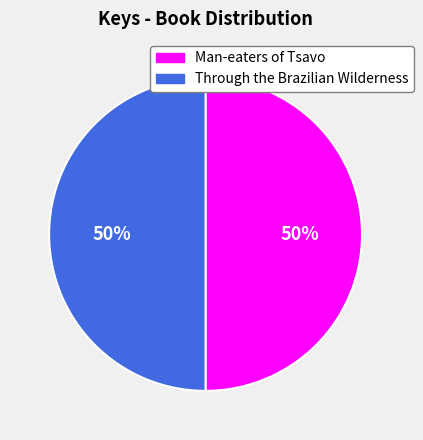

The Through the Brazilian Wilderness slice represents 50% of the pie. True or false?

True